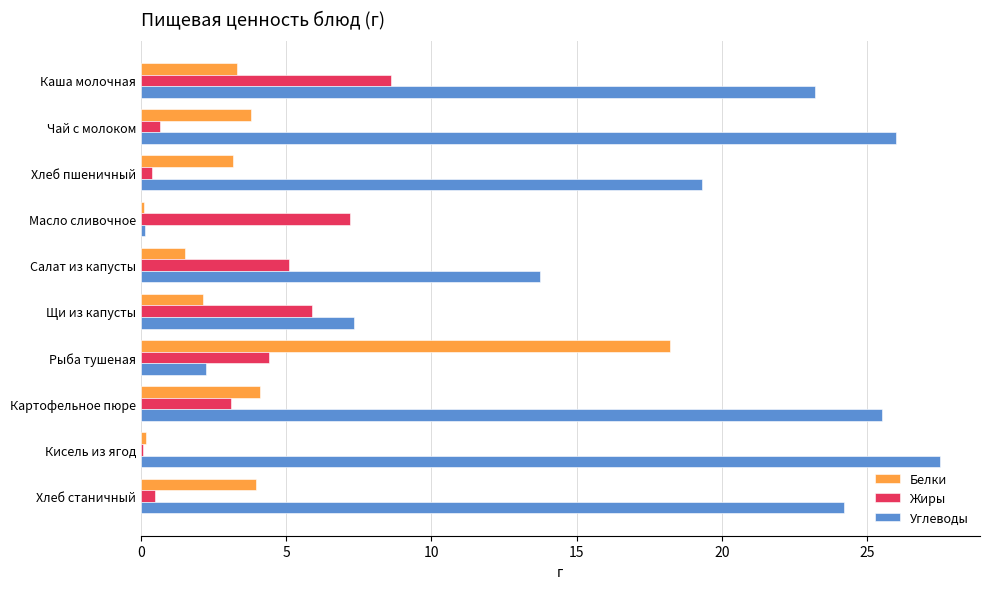

Which label corresponds to the largest value in the chart?

Кисель из ягод